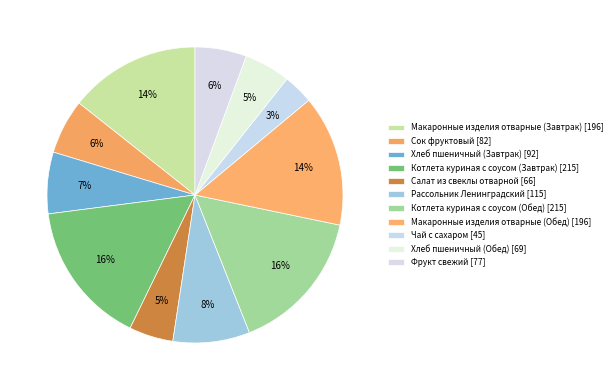

The Фрукт свежий slice represents 6% of the pie. True or false?

True